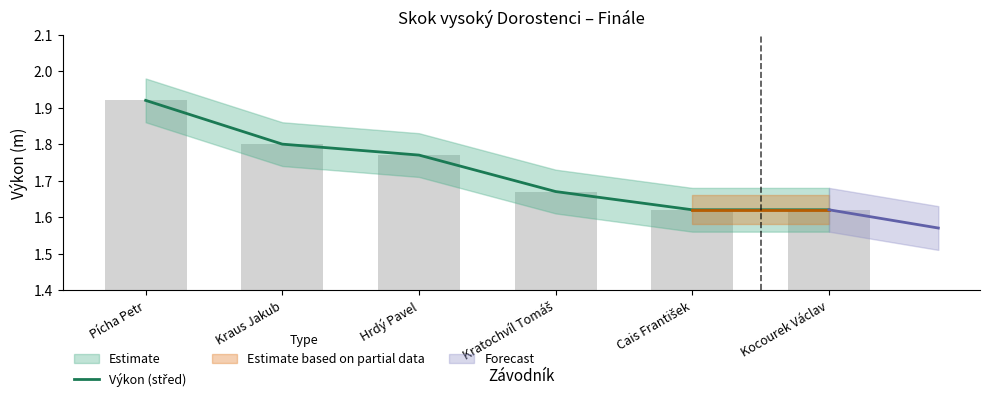

List the labels in order of value, largest first.

Pícha Petr, Kraus Jakub, Hrdý Pavel, Kratochvíl Tomáš, Cais František, Kocourek Václav